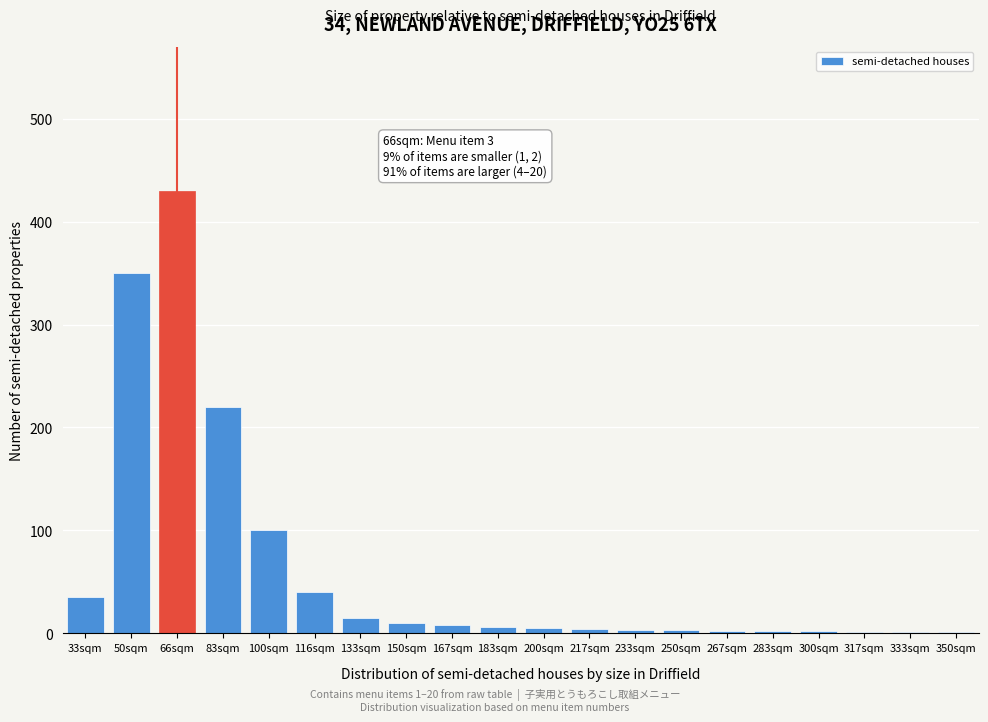

True or false: the data shows 4 at 217sqm.

True